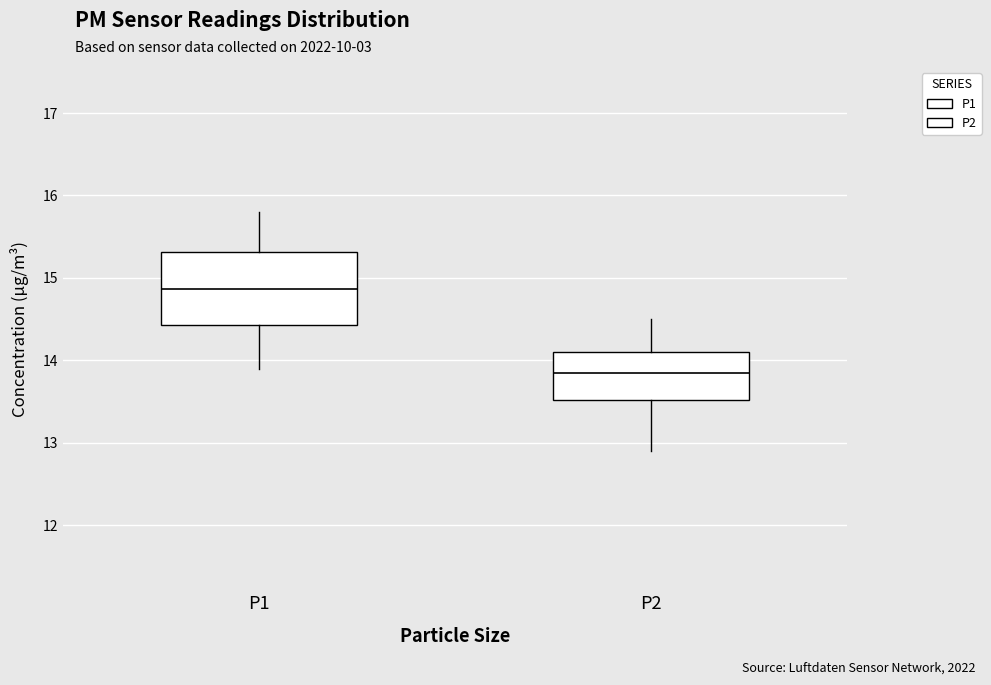

Which box's median line is the highest?

P1